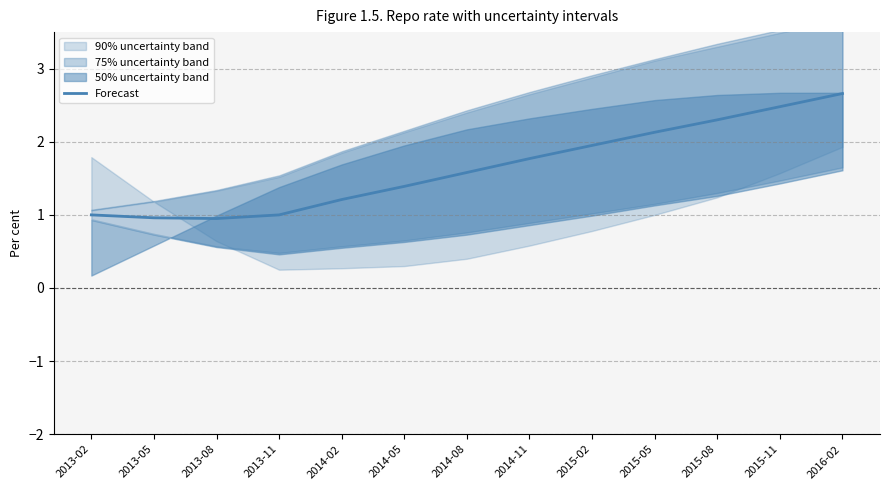

What is the change in value from 2013-02 to 2015-11?

+1.5